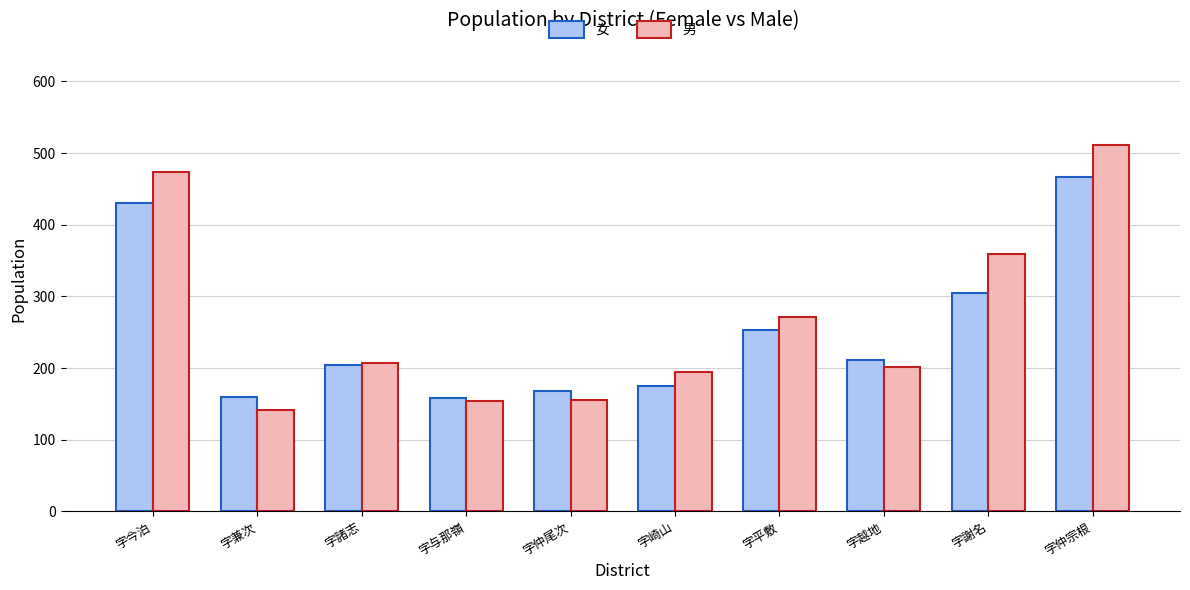

What is the difference between the maximum and minimum values in the 女 series?

308